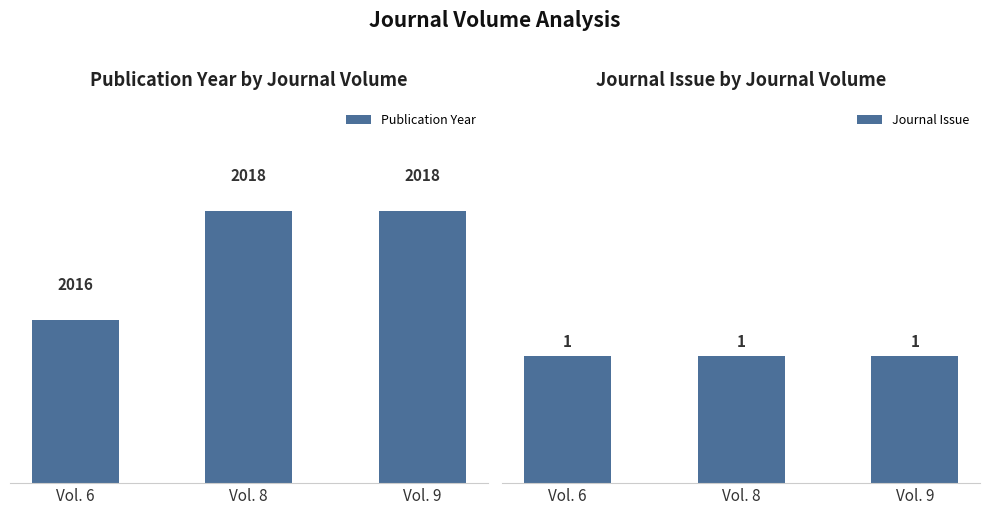

What is the total value across all series at Vol. 8?

2019